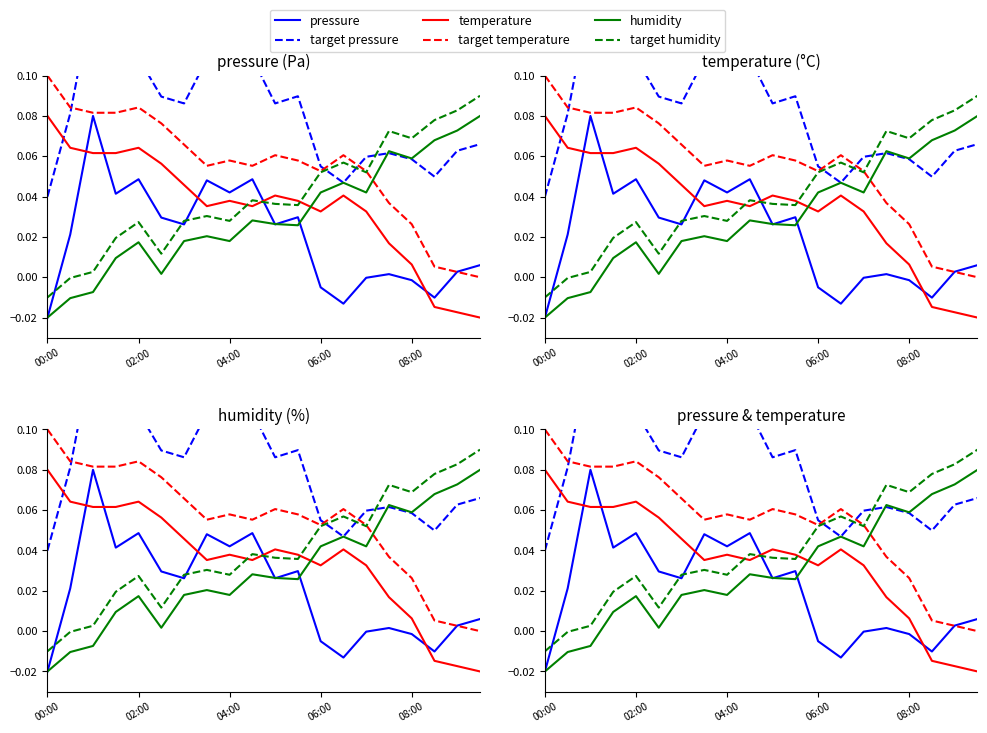

Reading left to right, transcribe all the data shown in this chart.

pressure: -0.0	0.0	0.1	0.0	0.0	0.0	0.0	0.0	0.0	0.0	0.0	0.0	-0.0	-0.0	-0.0	0.0	-0.0	-0.0	0.0	0.0
target pressure: 0.0	0.1	0.1	0.1	0.1	0.1	0.1	0.1	0.1	0.1	0.1	0.1	0.1	0.0	0.1	0.1	0.1	0.0	0.1	0.1
temperature: 0.1	0.1	0.1	0.1	0.1	0.1	0.0	0.0	0.0	0.0	0.0	0.0	0.0	0.0	0.0	0.0	0.0	-0.0	-0.0	-0.0
target temperature: 0.1	0.1	0.1	0.1	0.1	0.1	0.1	0.1	0.1	0.1	0.1	0.1	0.1	0.1	0.1	0.0	0.0	0.0	0.0	0.0
humidity: -0.0	-0.0	-0.0	0.0	0.0	0.0	0.0	0.0	0.0	0.0	0.0	0.0	0.0	0.0	0.0	0.1	0.1	0.1	0.1	0.1
target humidity: -0.0	-0.0	0.0	0.0	0.0	0.0	0.0	0.0	0.0	0.0	0.0	0.0	0.1	0.1	0.1	0.1	0.1	0.1	0.1	0.1